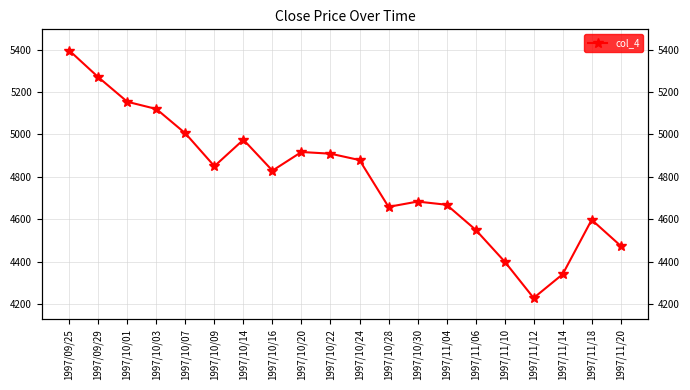

Read the value at 1997/10/01, to the nearest 50.

5150